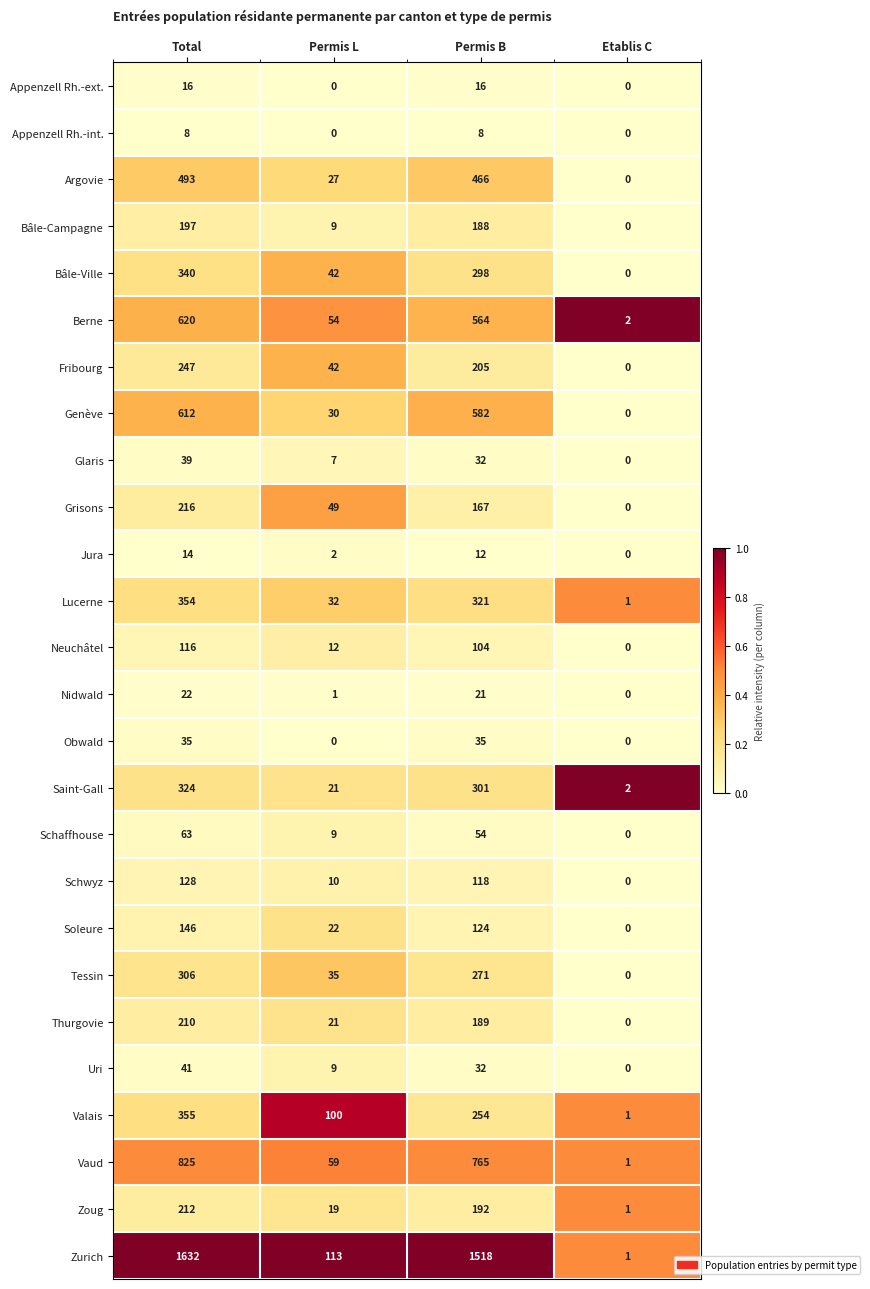

Which series has the largest total across all categories?

Zurich